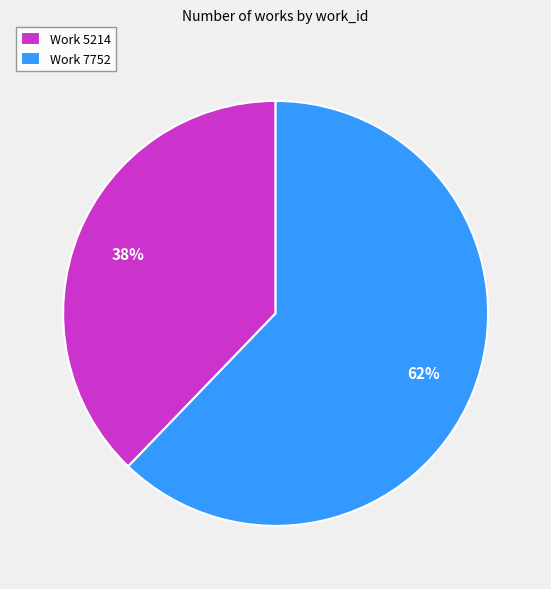

Is it true that Work 7752 is 55% of the pie?

False